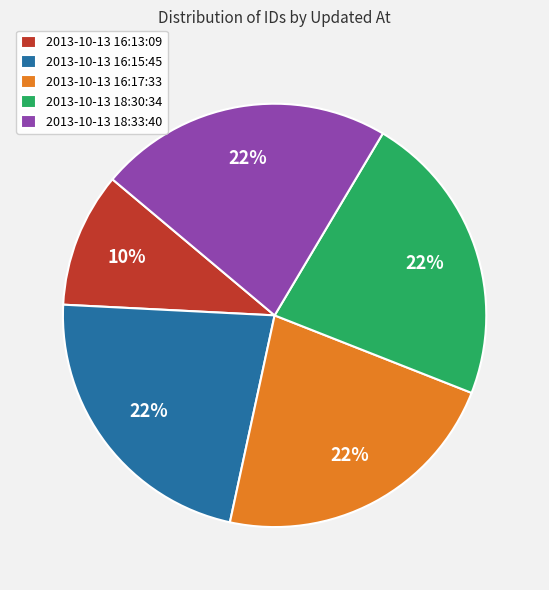

To the nearest percent, what is the average slice percentage?

20%